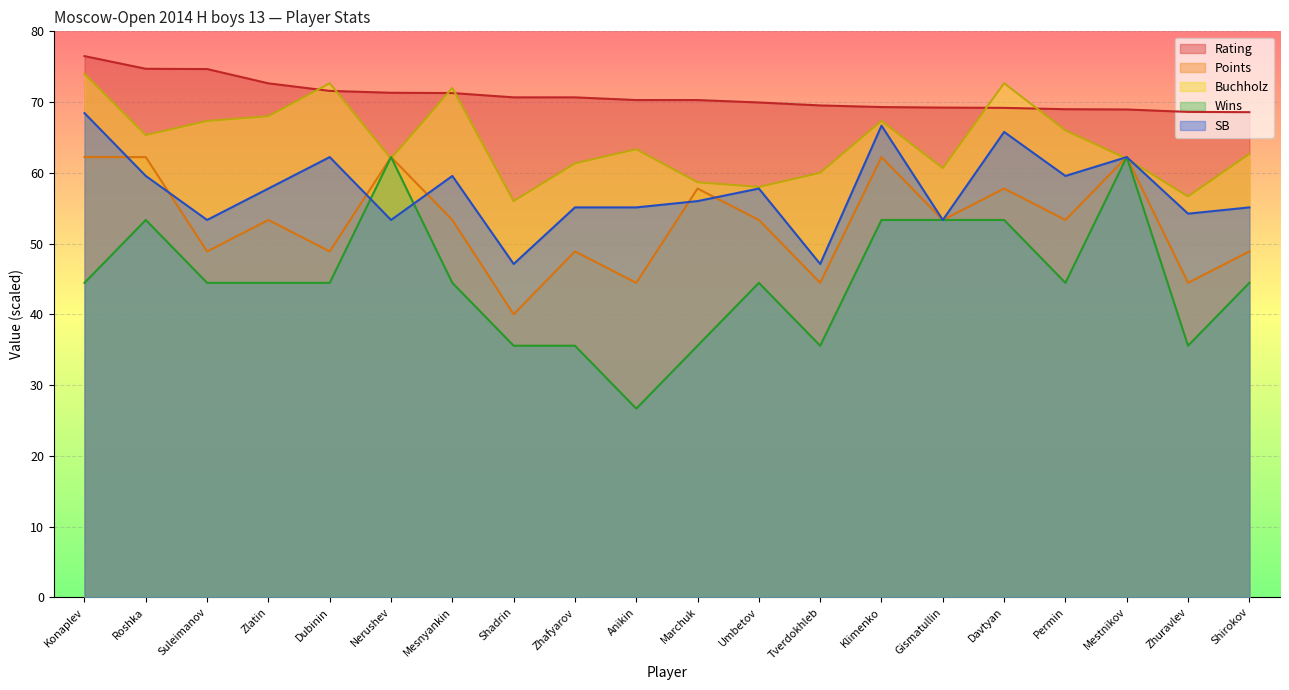

At how many categories does at least one series exceed 53?

20